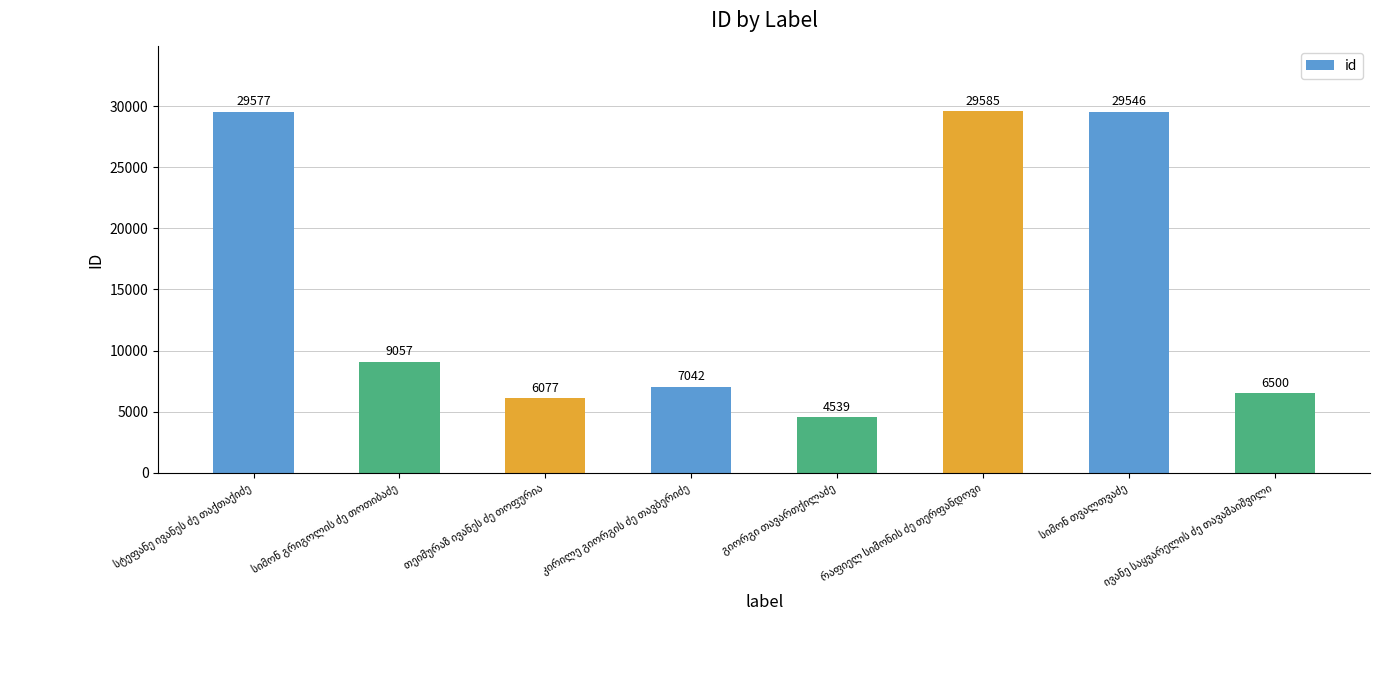

What is the value of the 7th bar from the left?

29546